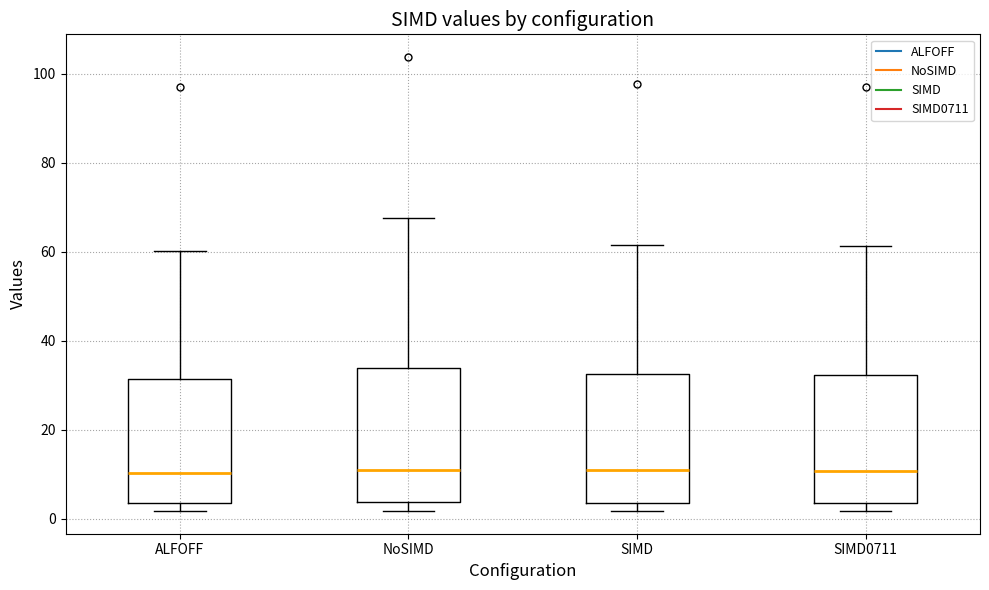

Reading left to right, transcribe this box plot: for each box, give where its median line is, the range the box spans, and where its two whiskers end, as read against the y-axis. The values are not printed on the chart, so give them approximately, as read against the axis.

ALFOFF: median 10, box 4 to 32, whiskers 2 to 60
NoSIMD: median 12, box 4 to 34, whiskers 2 to 68
SIMD: median 10, box 4 to 32, whiskers 2 to 62
SIMD0711: median 10, box 4 to 32, whiskers 2 to 62